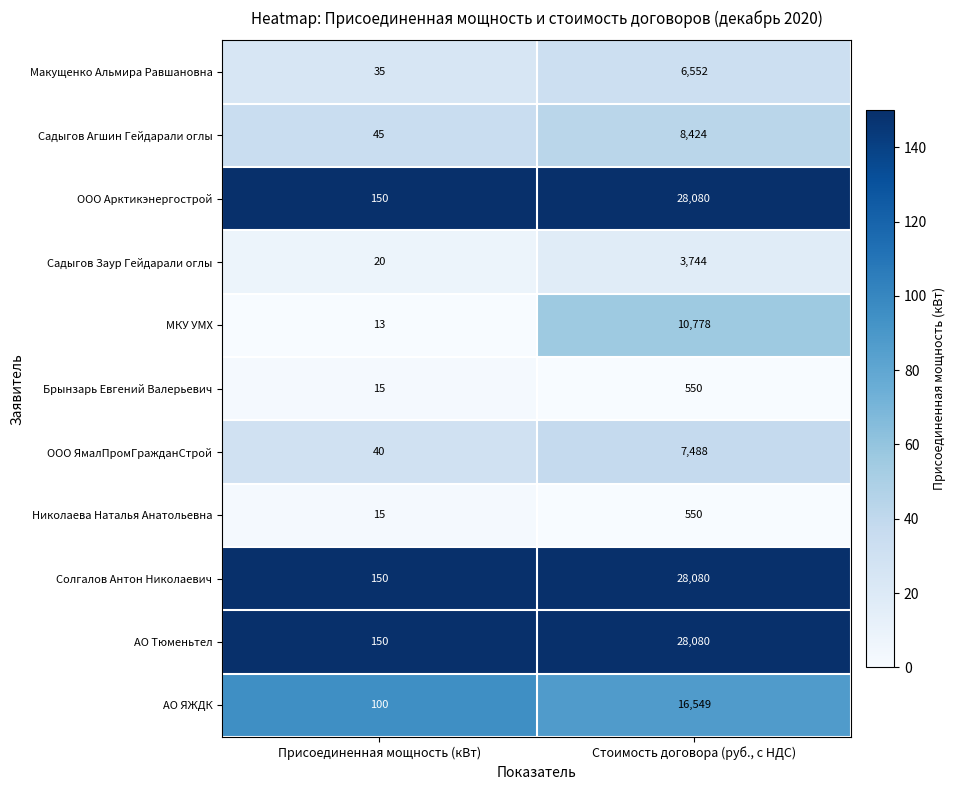

Which category has the lowest value in the АО Тюменьтел series?

Присоединенная мощность (кВт)